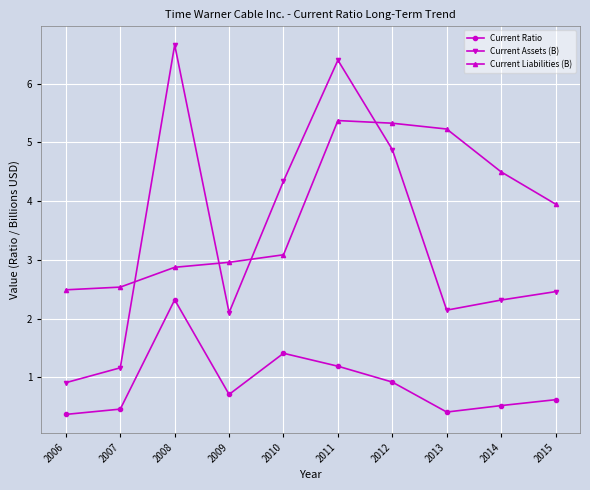

What is the lowest value of the Current Ratio series?

0.4